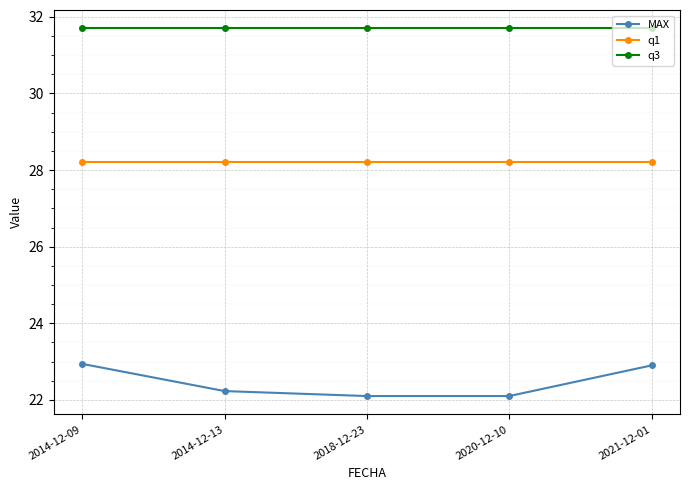

Reading left to right, transcribe all the data shown in this chart.

MAX: 2014-12-09=22.9	2014-12-13=22.2	2018-12-23=22.1	2020-12-10=22.1	2021-12-01=22.9
q1: 2014-12-09=28.2	2014-12-13=28.2	2018-12-23=28.2	2020-12-10=28.2	2021-12-01=28.2
q3: 2014-12-09=31.7	2014-12-13=31.7	2018-12-23=31.7	2020-12-10=31.7	2021-12-01=31.7